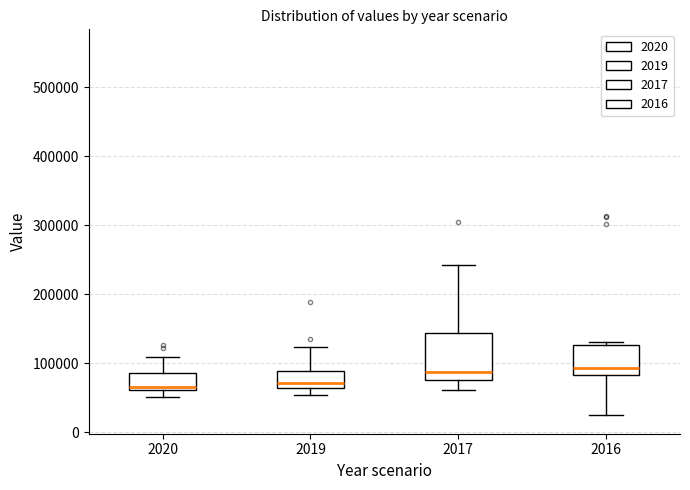

Where does the lower whisker of the box at x = 2019 end on the y-axis? The values are not printed on the chart, so give them approximately, as read against the axis.

50000